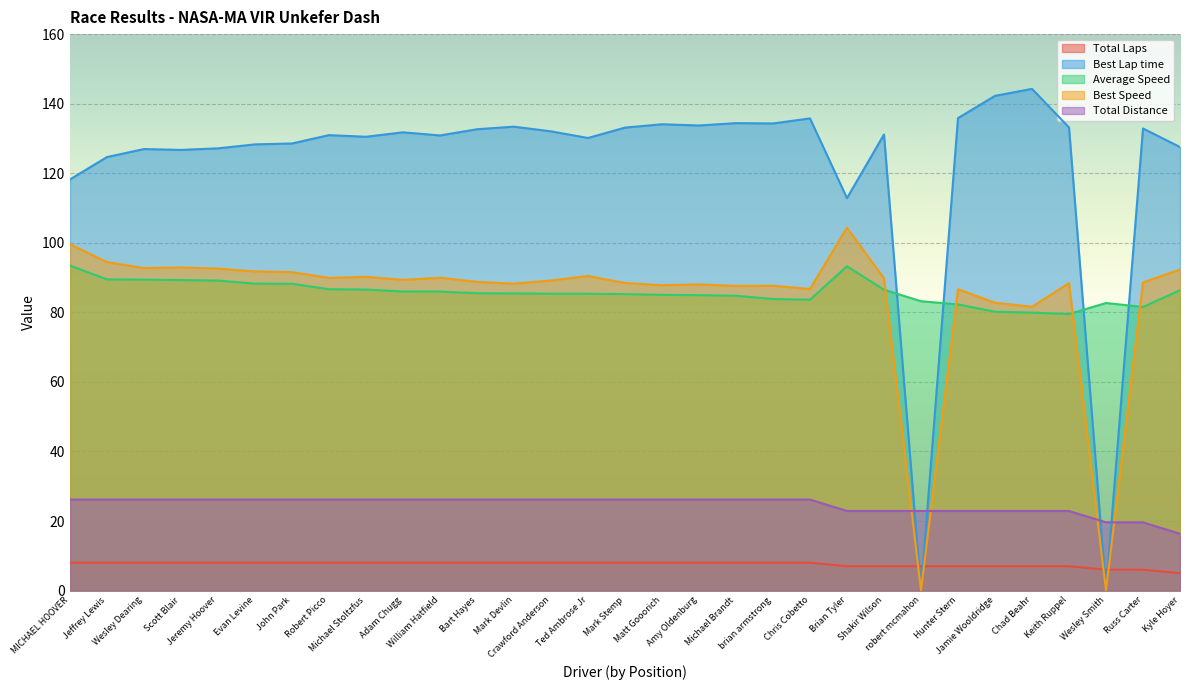

What is the average value of the Total Laps series?

7.5